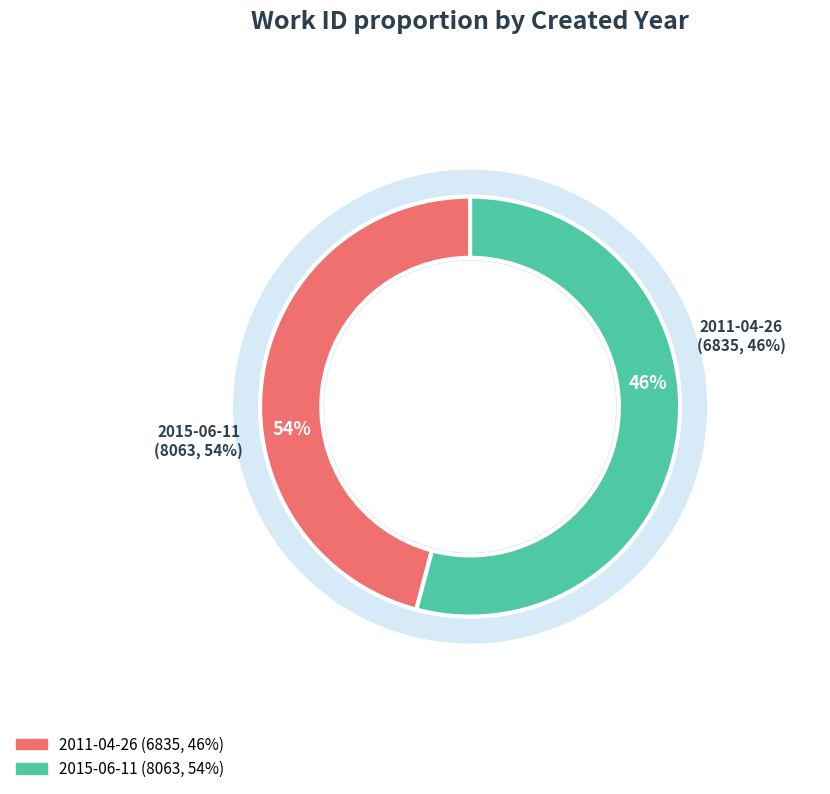

What is the total percentage of 2011-04-26 and 2015-06-11?

100.0%